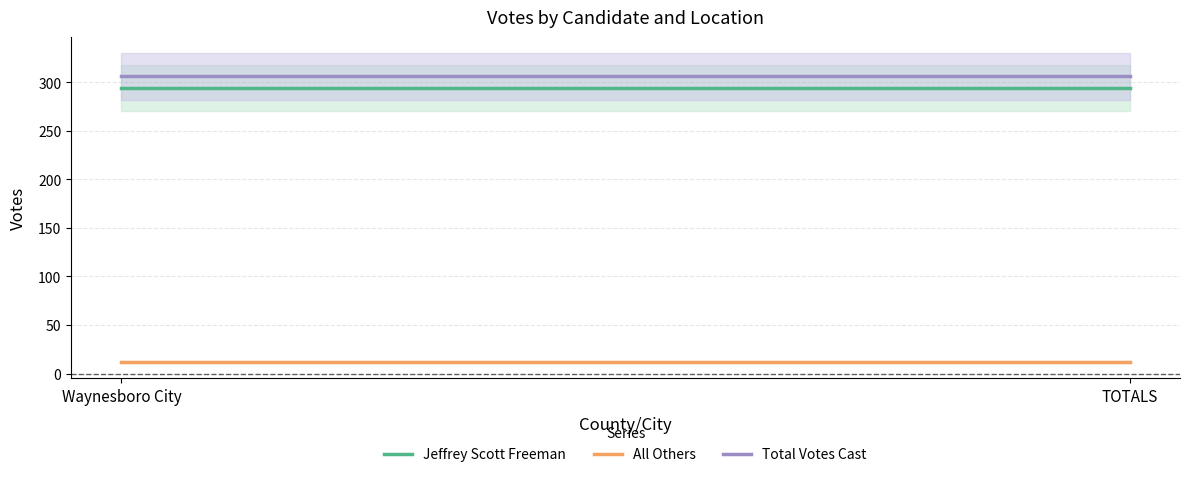

At which label does All Others reach its peak?

Waynesboro City